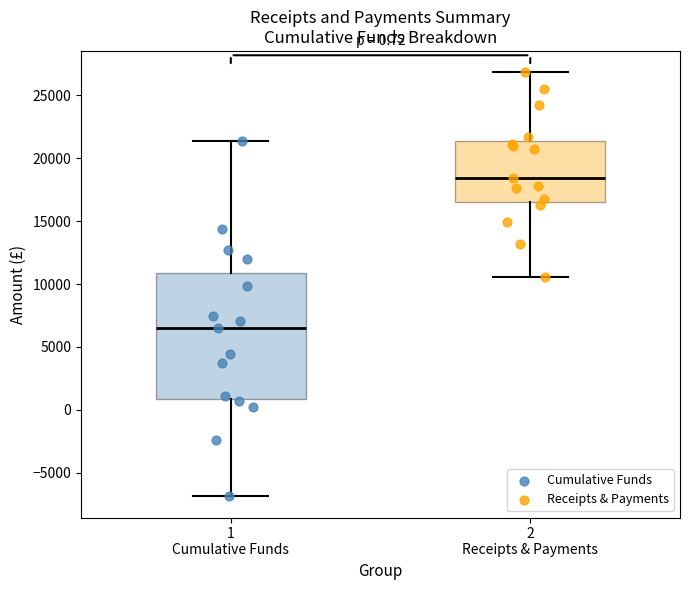

Which box's median line is the lowest?

1 Cumulative Funds